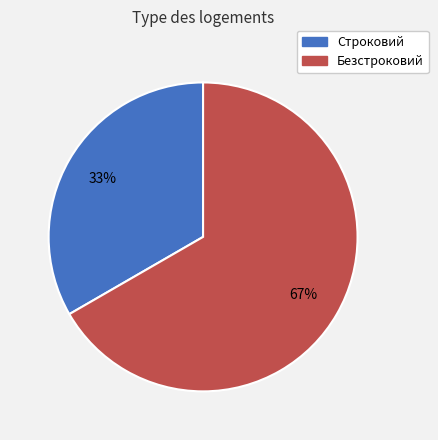

Does Строковий account for over 50% of the chart?

No